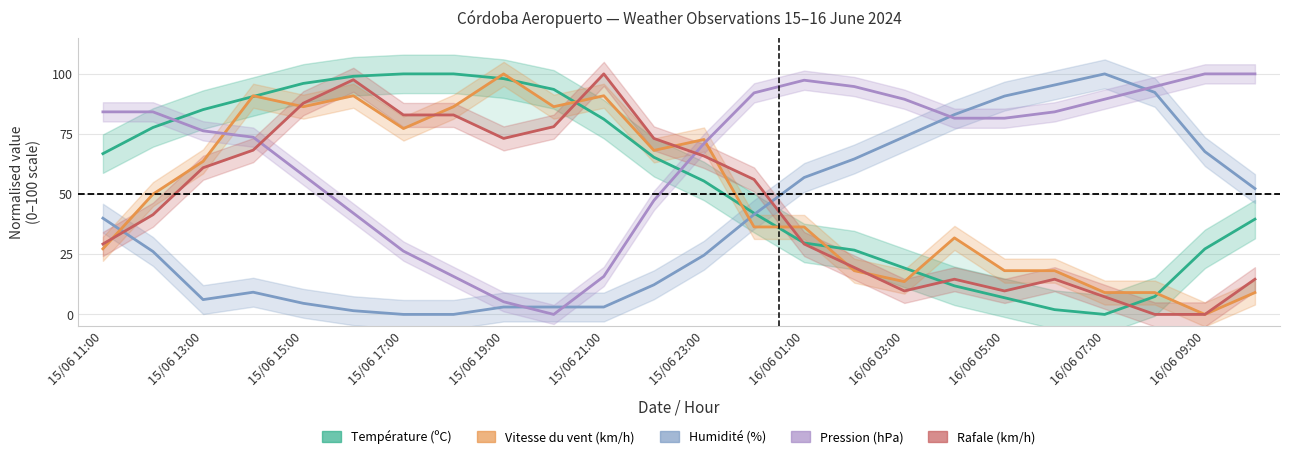

What are all the series names shown in the legend?

Température (ºC), Humidité (%), Vitesse du vent (km/h), Pression (hPa), Rafale (km/h)